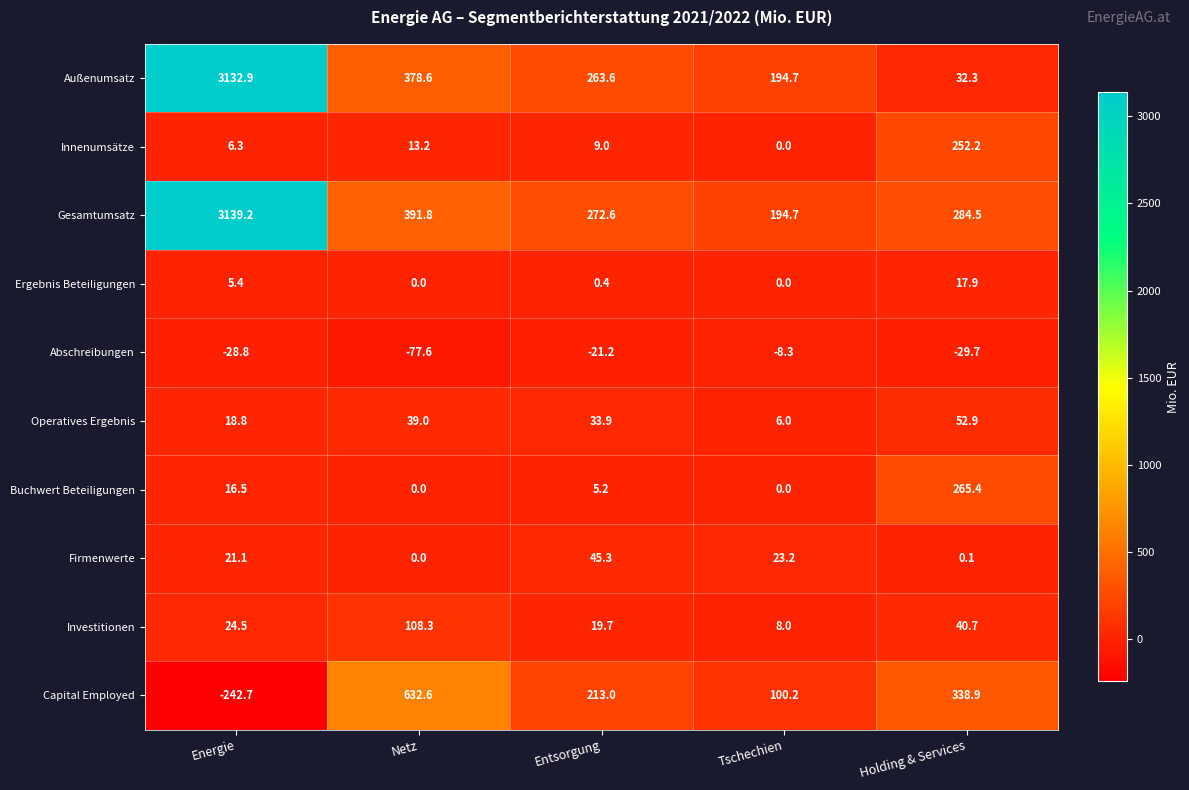

The value of Ergebnis Beteiligungen at Holding & Services is 11.3. True or false?

False